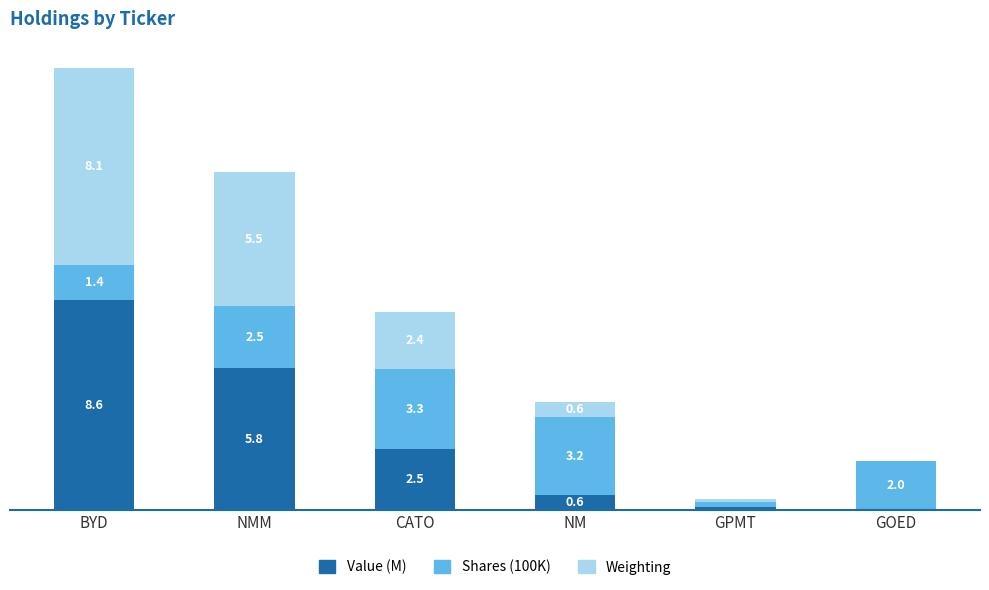

Which category has the highest value in the Value (M) series?

BYD